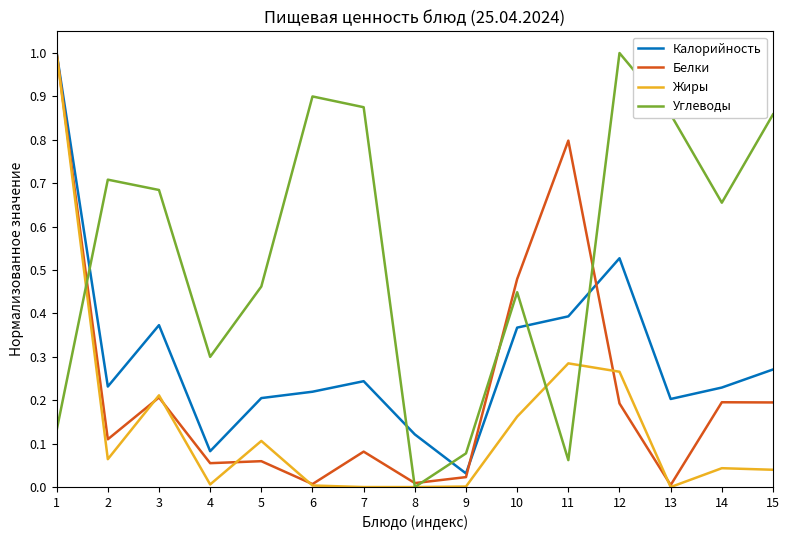

Rank the series at 7 from lowest to highest value.

Жиры, Белки, Калорийность, Углеводы